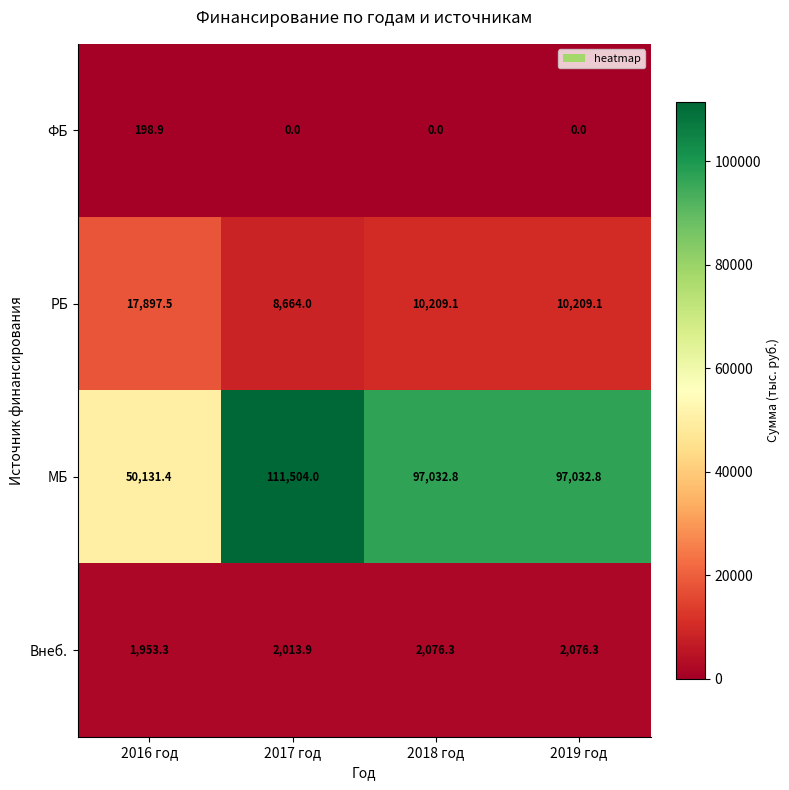

The value of РБ at 2019 год is 10209.1. True or false?

True